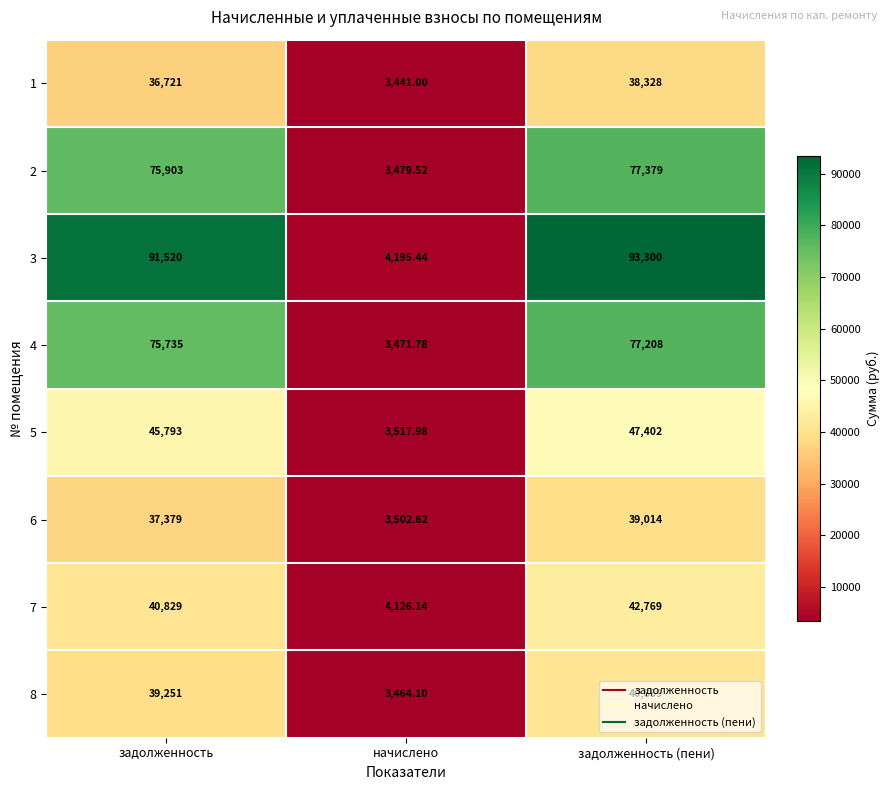

How many distinct data groups are displayed?

8